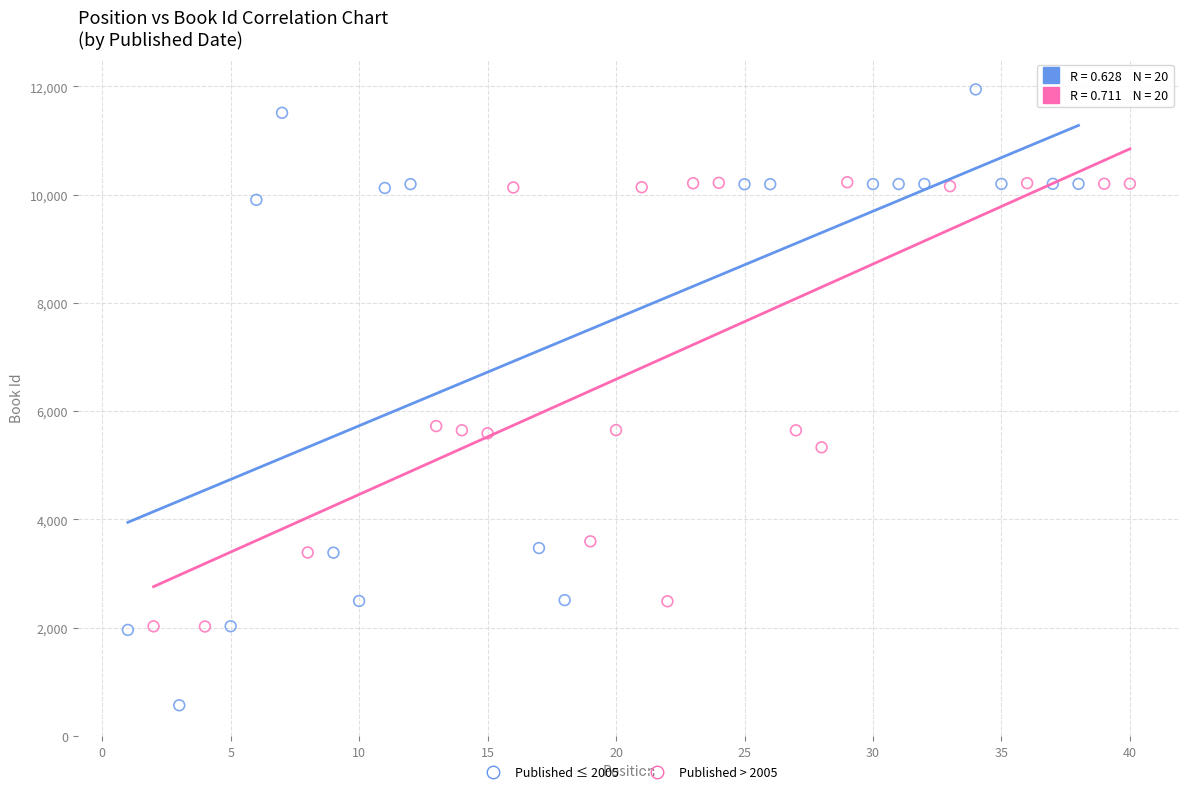

What are all the series names shown in the legend?

Published ≤ 2005, Published > 2005